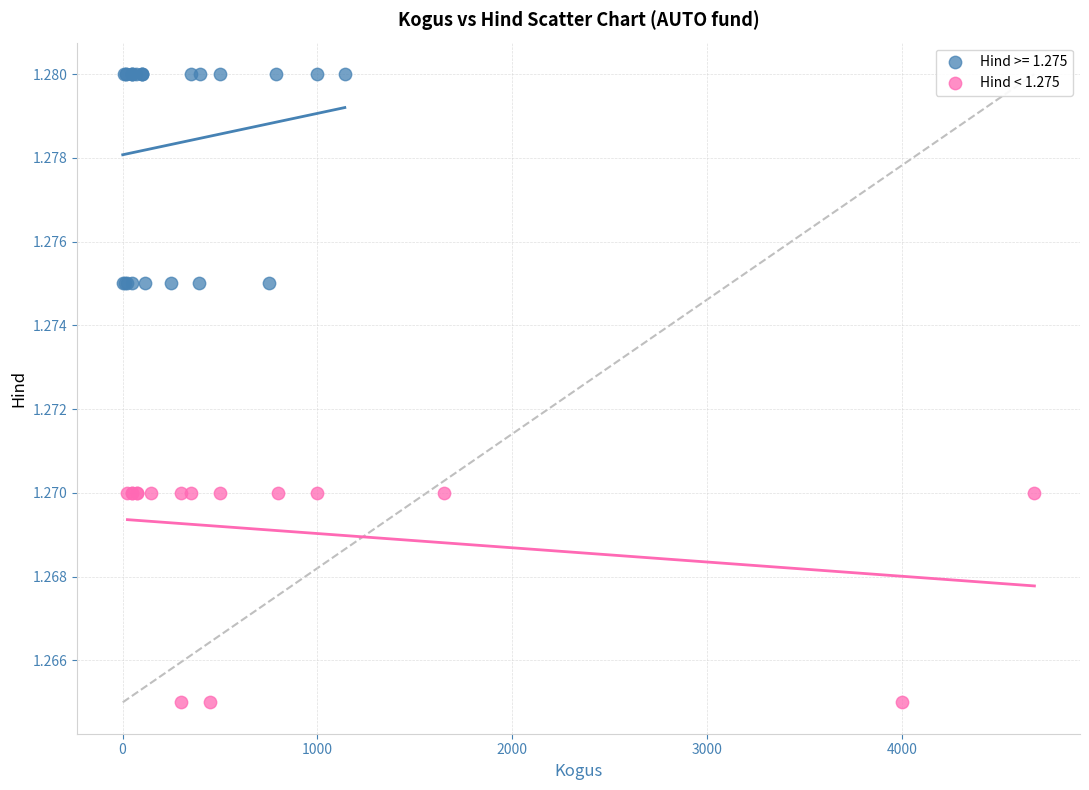

Which series reaches the maximum Y coordinate?

Hind >= 1.275